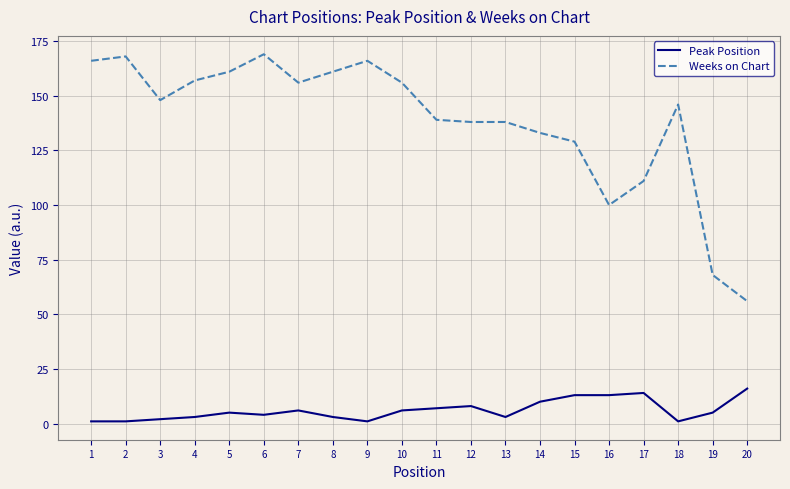

Is the value of Weeks on Chart at 19 greater than the value of Peak Position at 10?

Yes